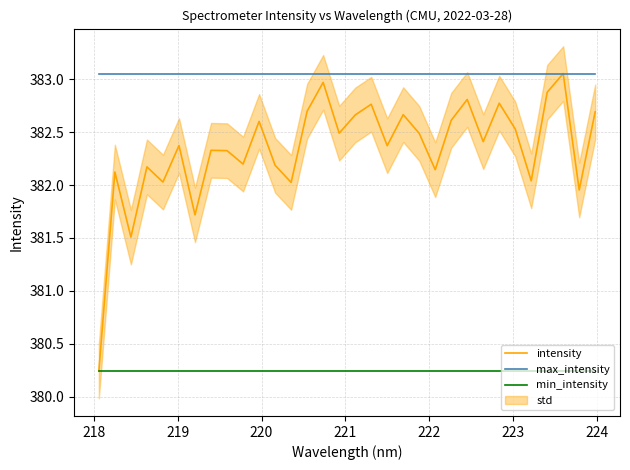

What is the smallest value displayed?

380.2